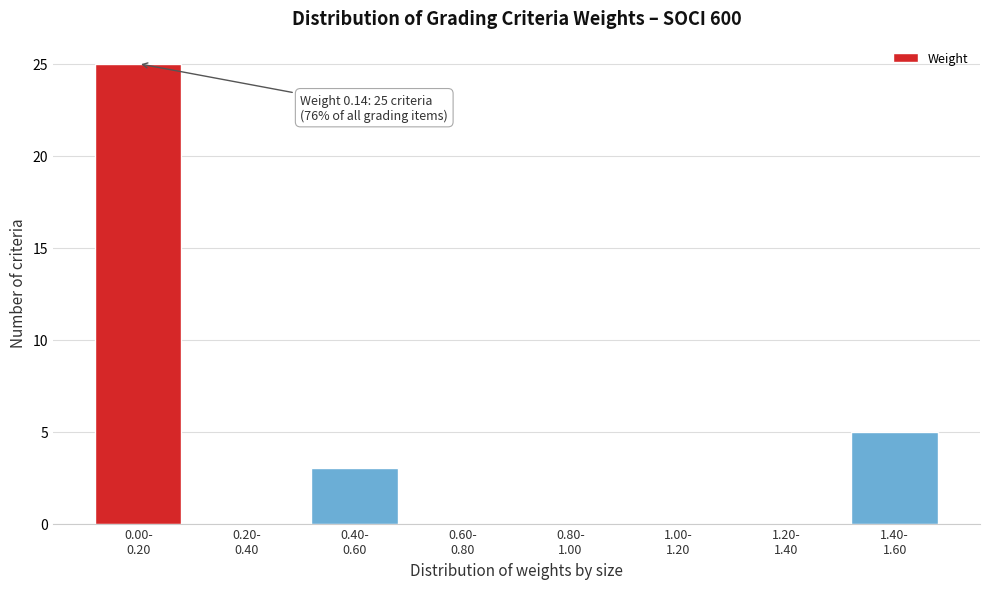

What is the maximum value shown in the chart?

25